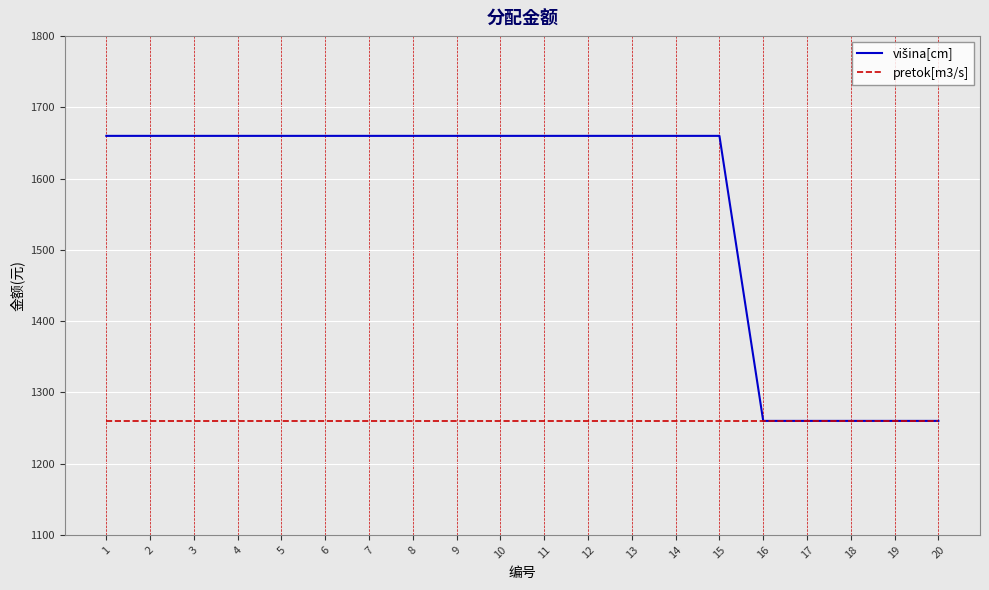

What is the maximum value for pretok[m3/s]?

1260